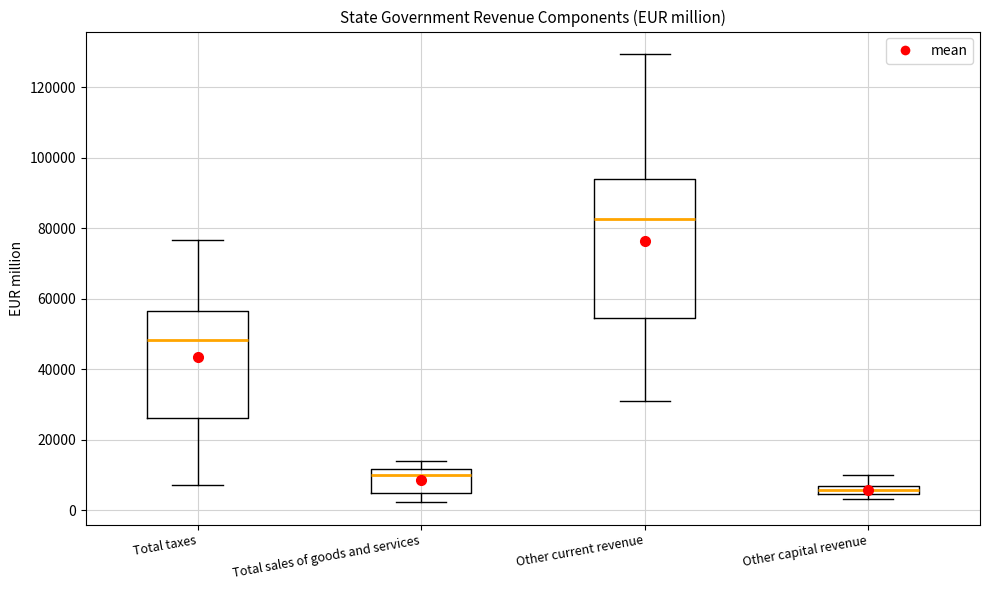

Comparing the boxes themselves (not the whiskers), which one is the tallest?

Other current revenue